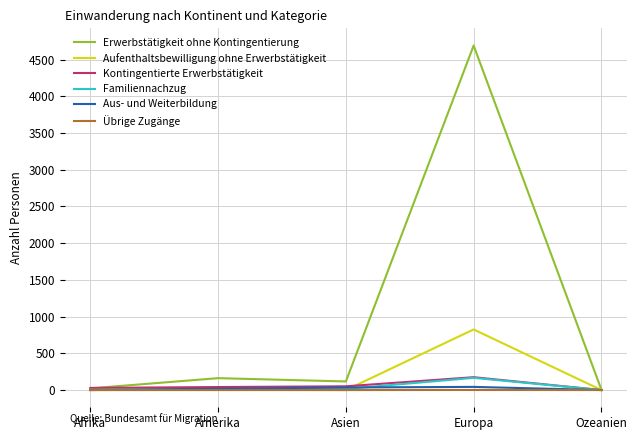

Which series has the largest total across all categories?

Erwerbstätigkeit ohne Kontingentierung